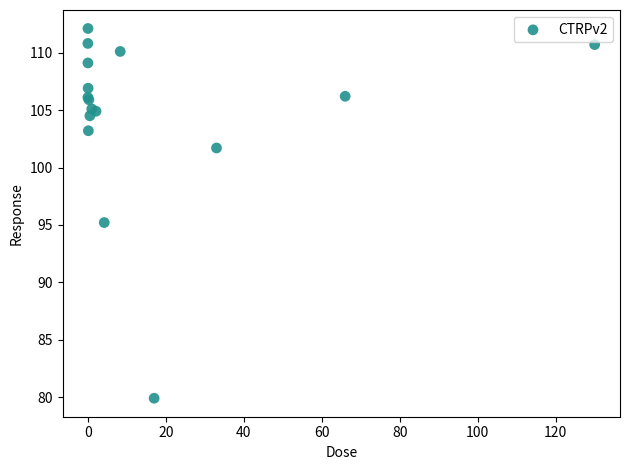

What Y value in the scatter plot is closest to 96?

95.2